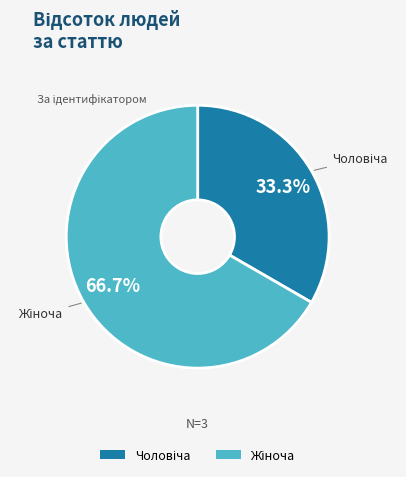

Is there a majority slice in this chart?

Yes